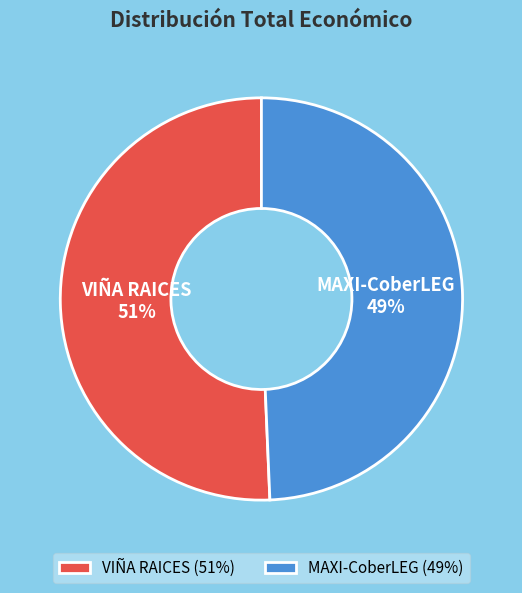

Which slice is the smallest?

MAXI-CoberLEG